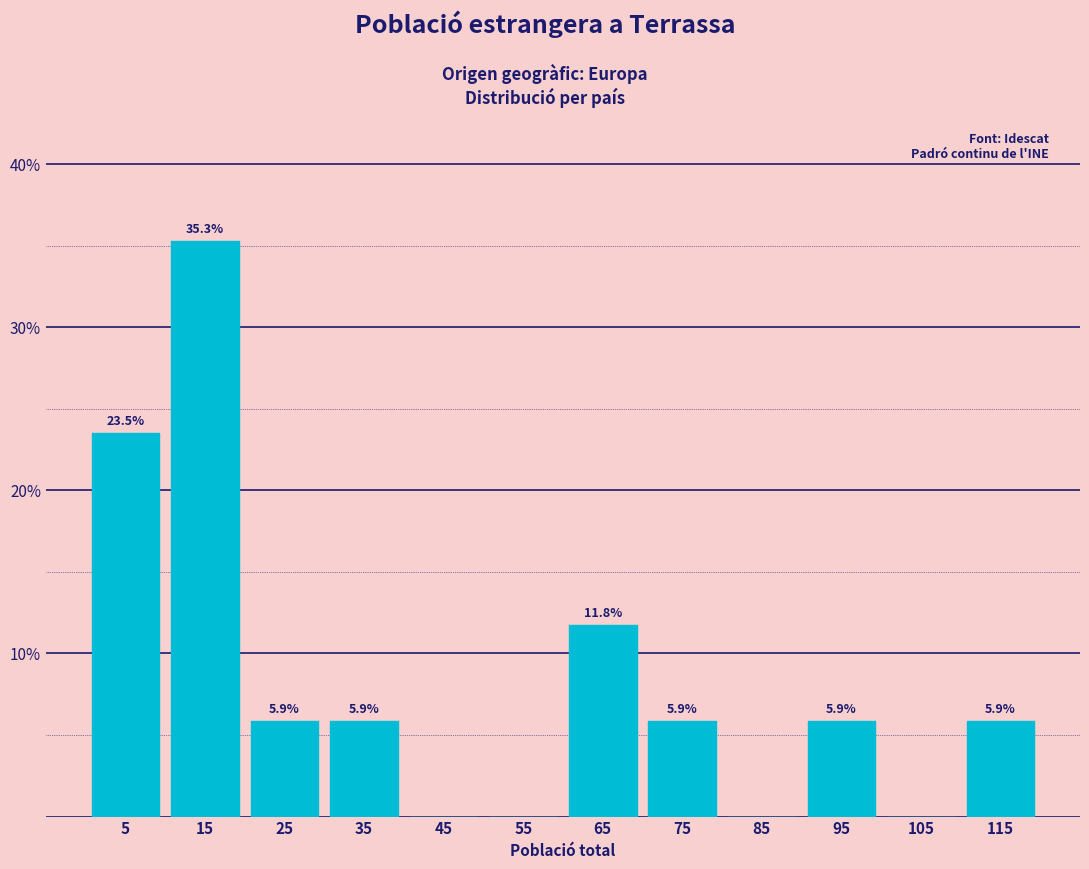

Over which range of the x-axis is the bar tallest?

10 to 20